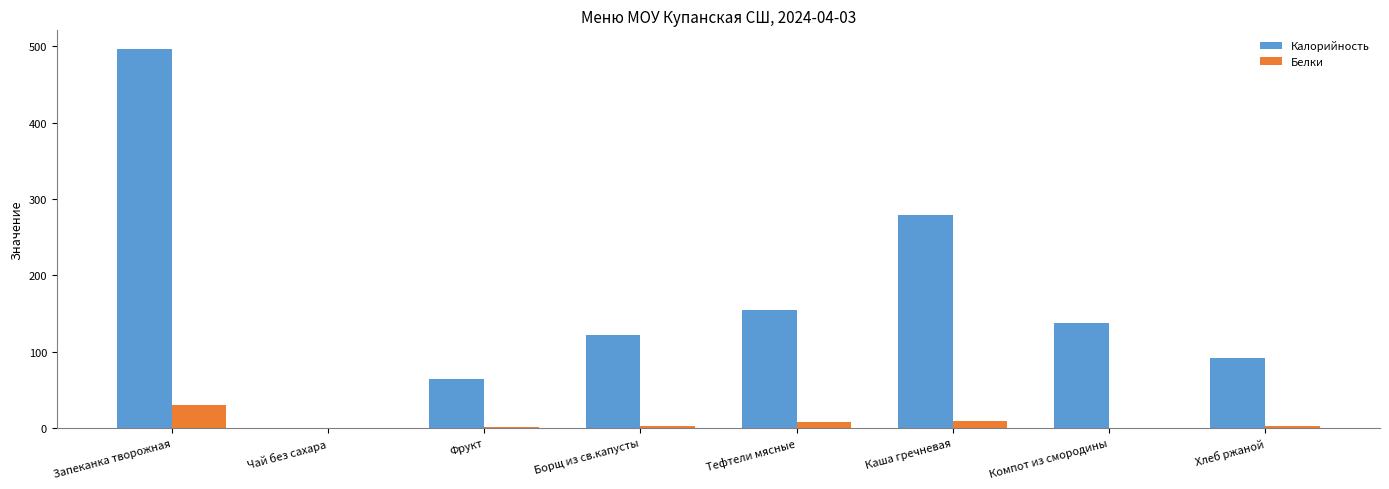

How many distinct data groups are displayed?

2